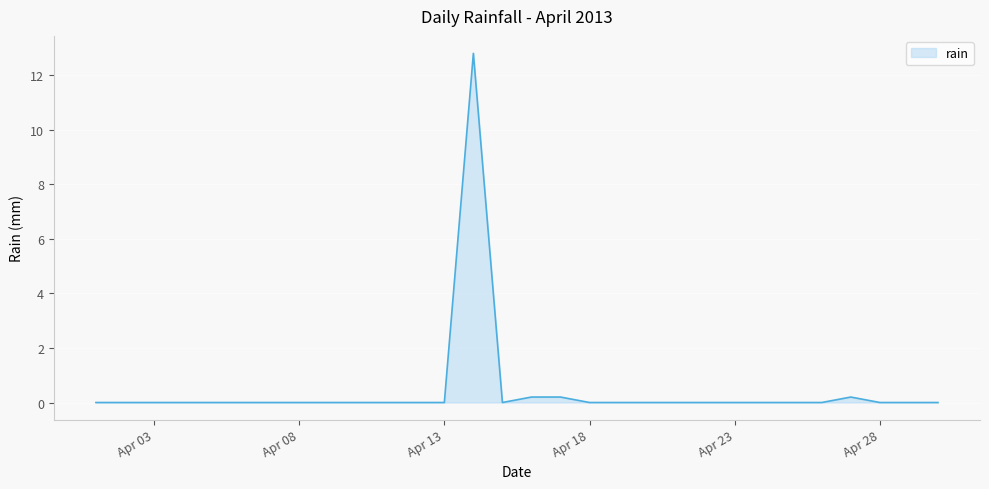

What is the greatest value displayed?

12.8